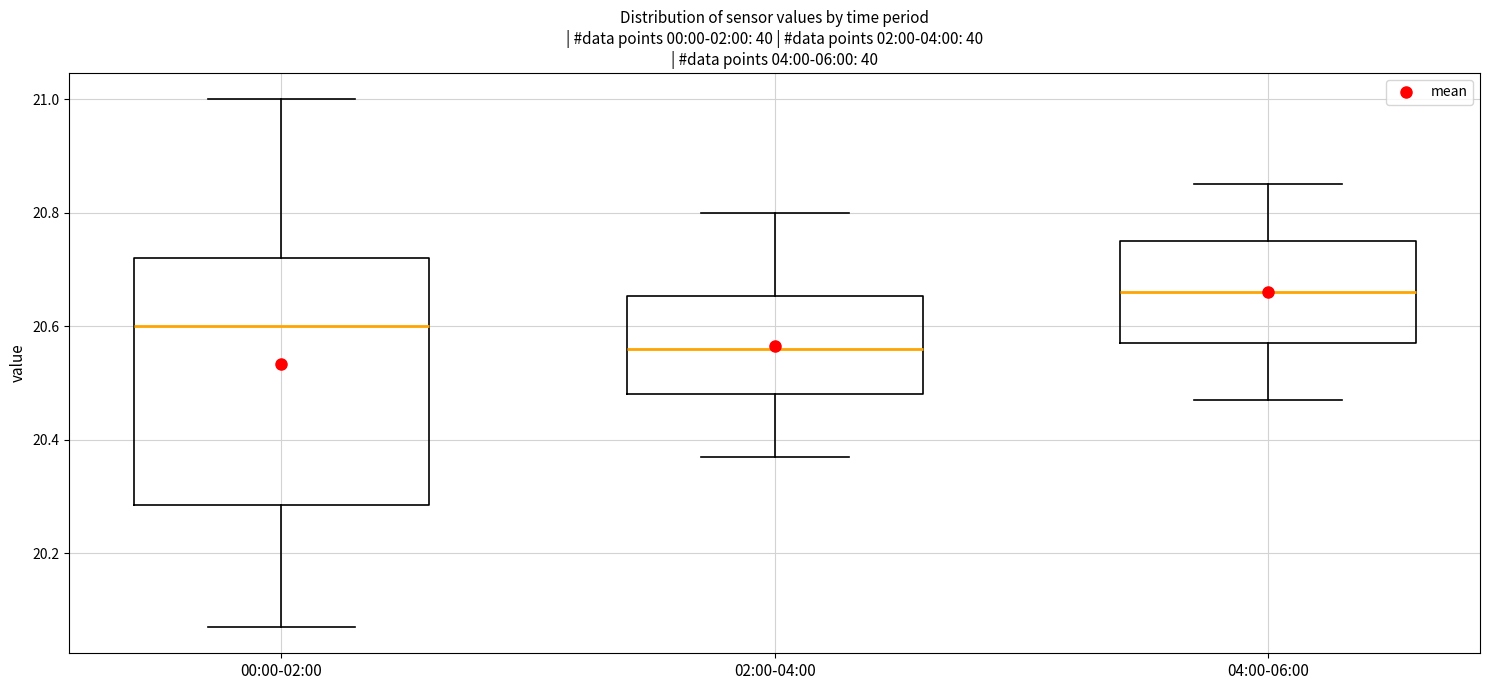

Reading left to right, read every box against the y-axis: the position of its median line, the range the box covers, and the ends of its whiskers. The values are not printed on the chart, so give them approximately, as read against the axis.

00:00-02:00: median 20.60, box 20.28 to 20.72, whiskers 20.08 to 21.00
02:00-04:00: median 20.56, box 20.48 to 20.66, whiskers 20.38 to 20.80
04:00-06:00: median 20.66, box 20.58 to 20.76, whiskers 20.48 to 20.86